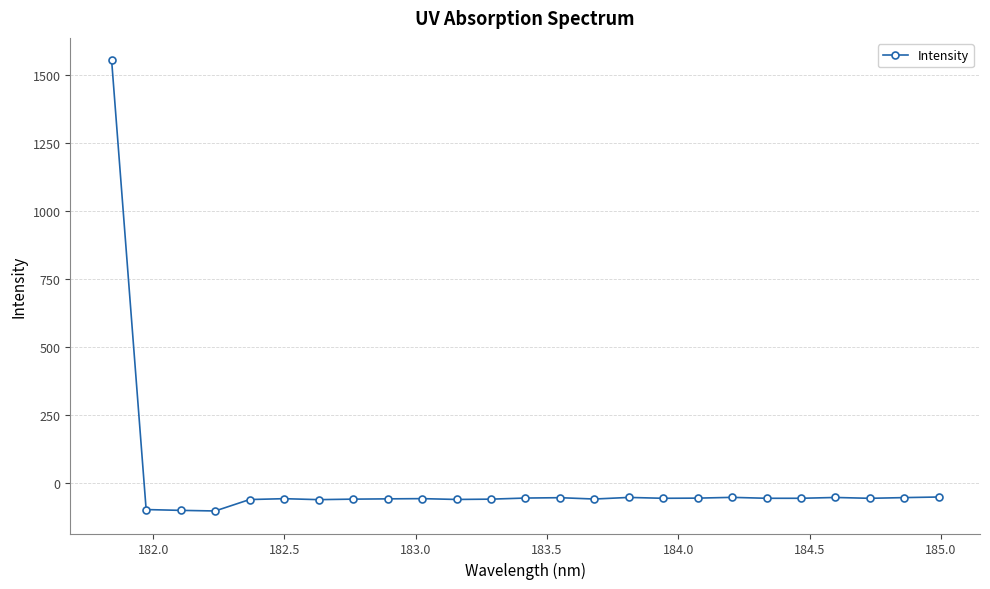

What is the value of the 3rd point from the left?

-99.3